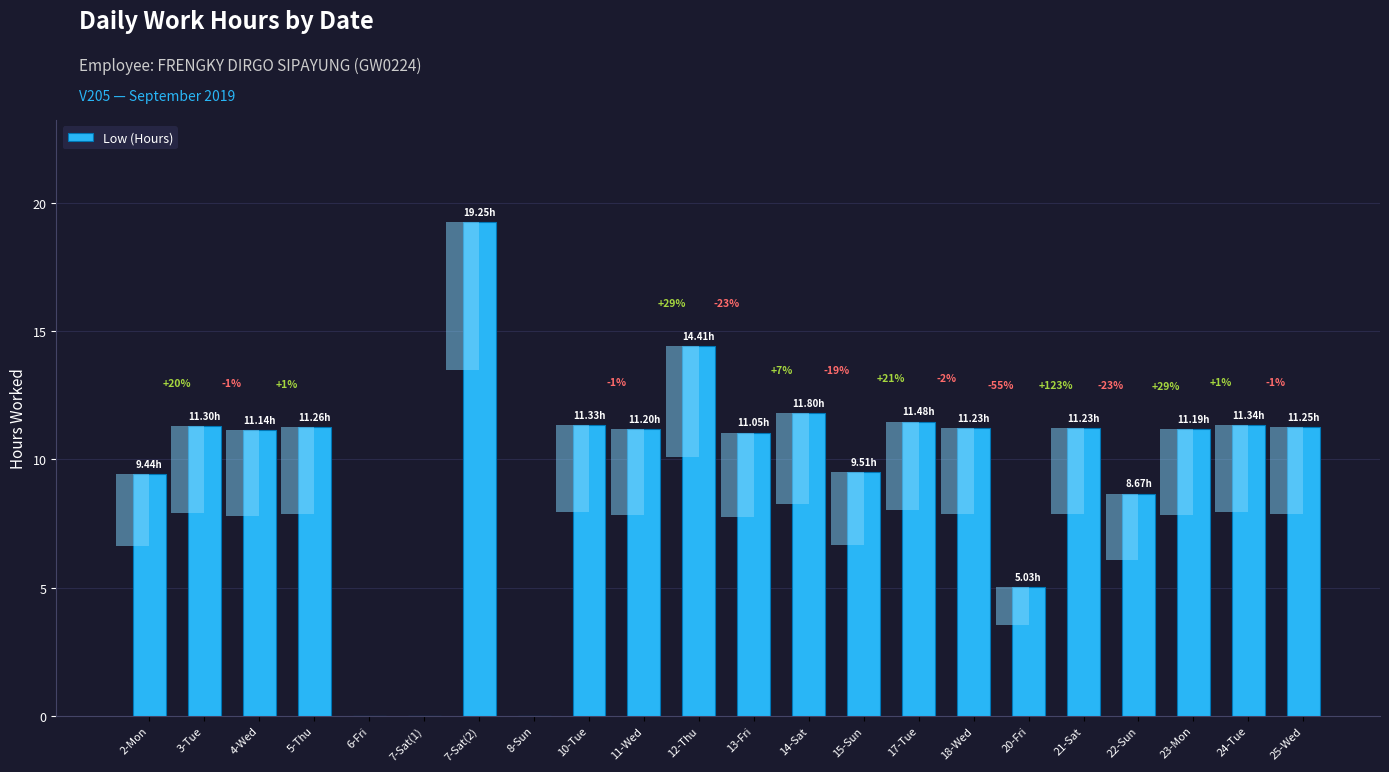

Where is the data nearest to the value 9?

22-Sun